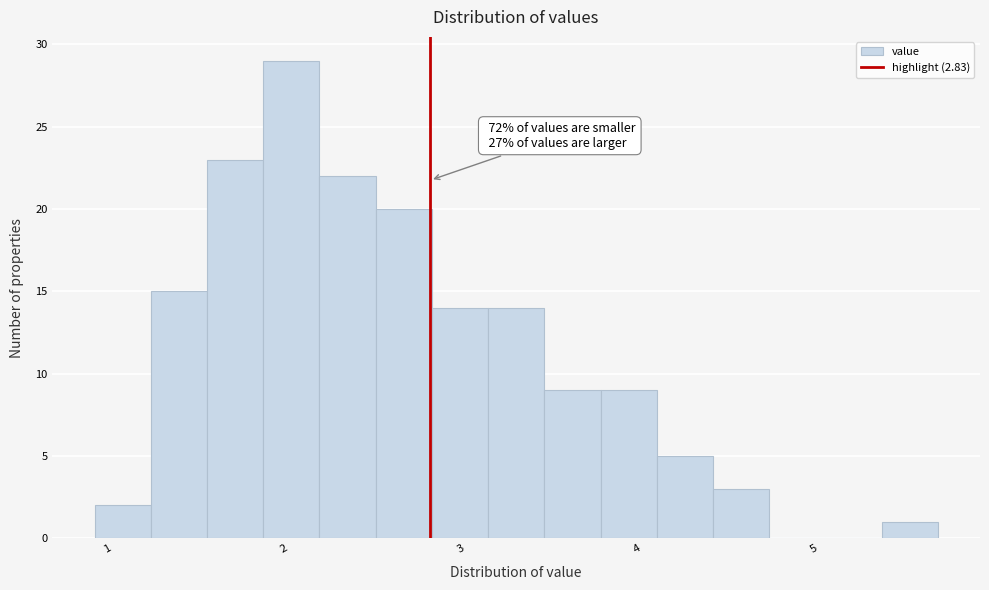

Read against the x-axis, roughly where is the centre of the tallest bar?

2.0